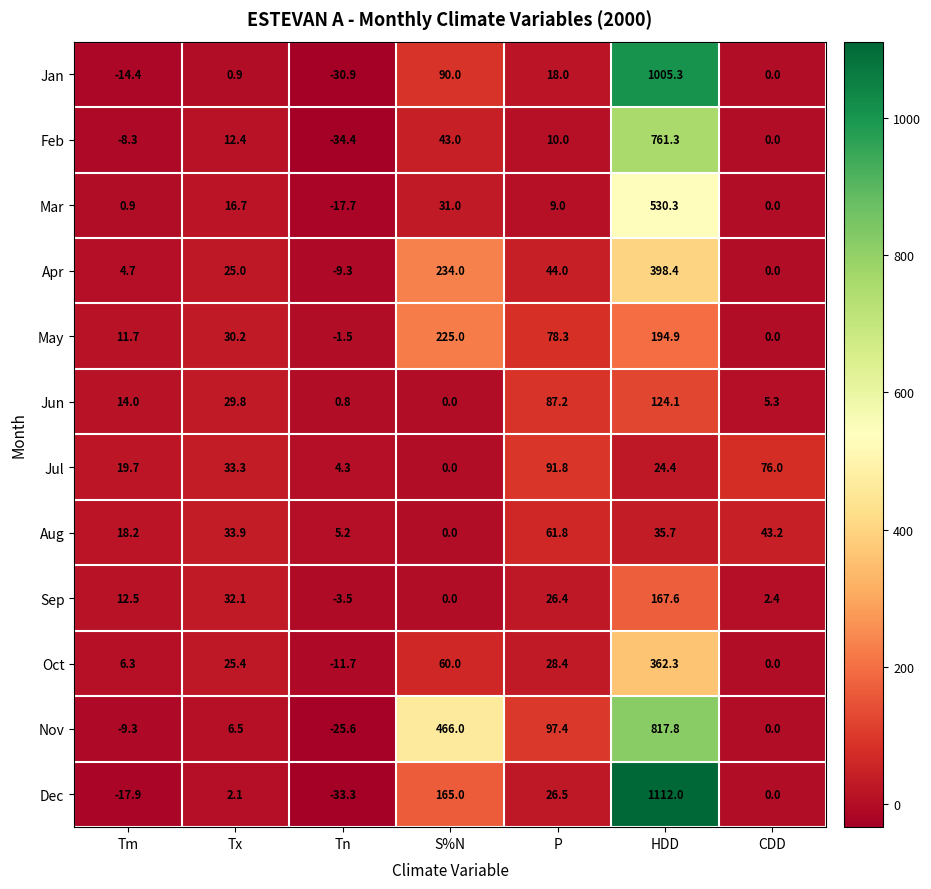

What is the smallest value displayed?

-34.4